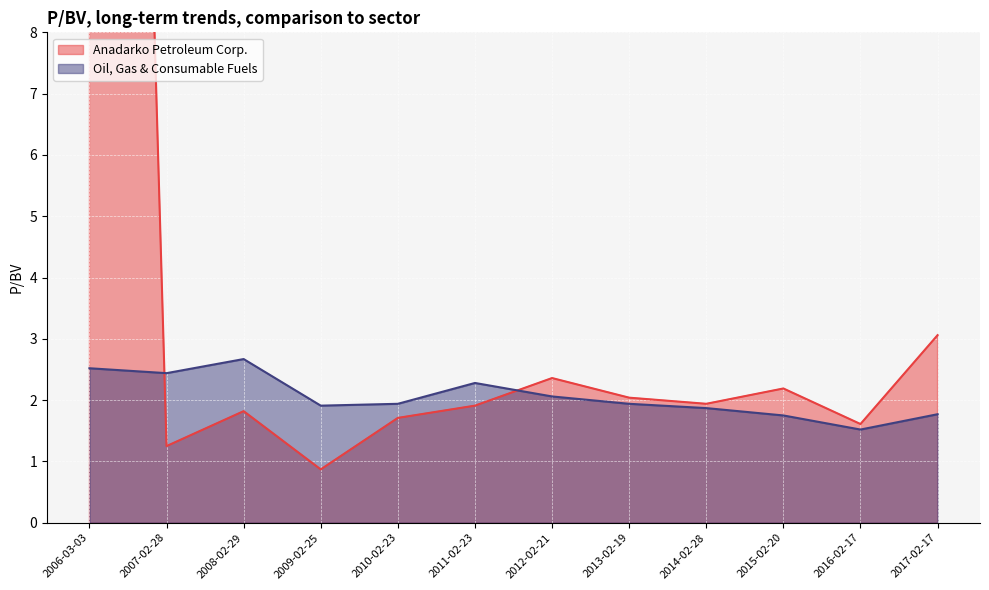

In Oil, Gas & Consumable Fuels, how many points are higher than both neighbors (excluding endpoints)?

2